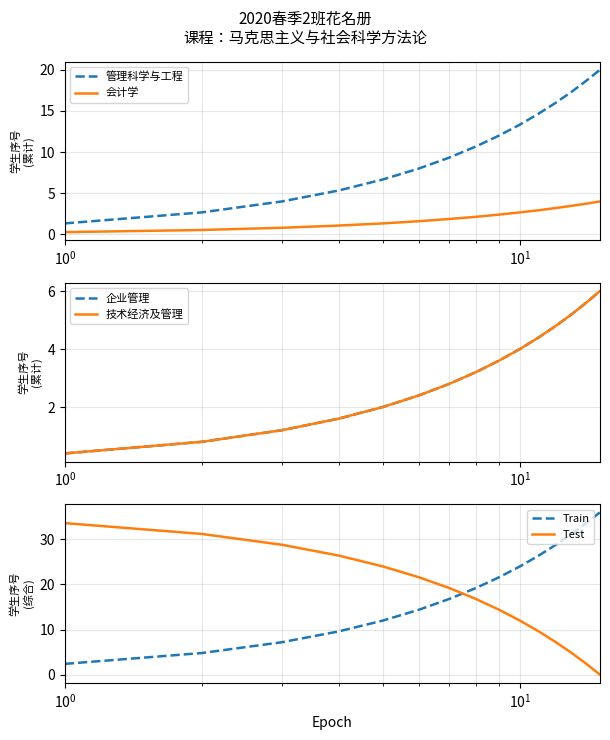

What are all the series names shown in the legend?

管理科学与工程, 会计学, 企业管理, 技术经济及管理, Train, Test